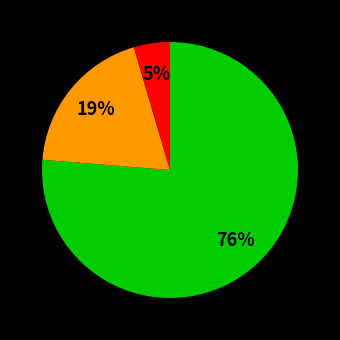

Is there any slice that represents more than half of the pie?

Yes